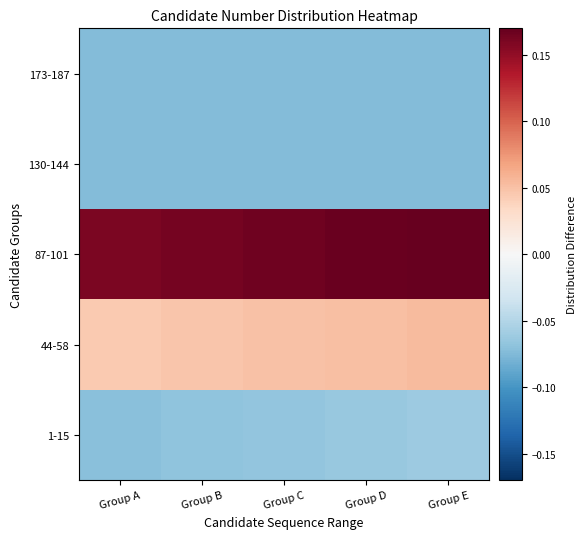

What is the minimum value shown in the chart?

-0.1